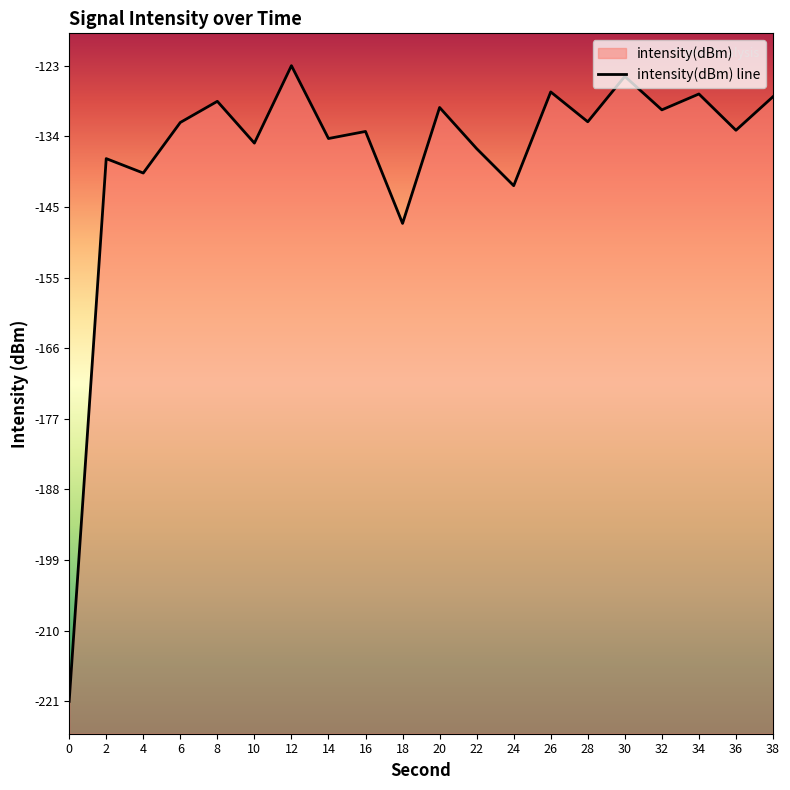

What is the difference between the maximum and minimum values?

98.3